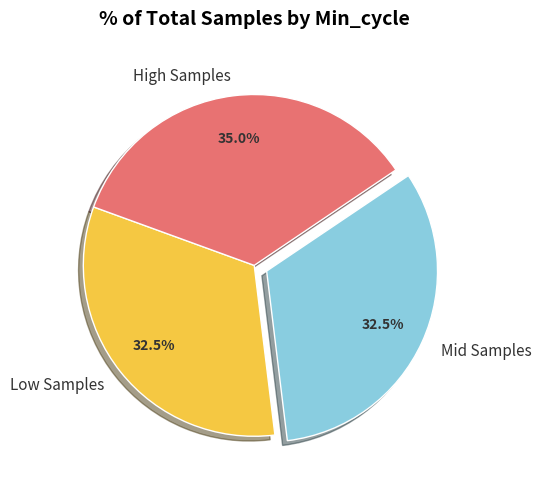

Which slice is the largest?

High Samples